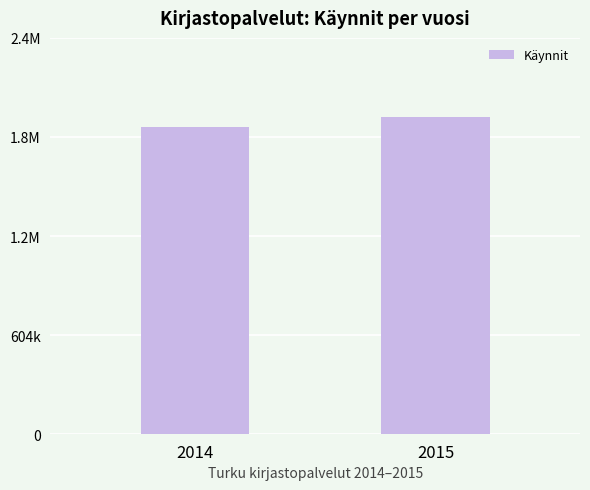

Are the bars grouped side by side (vs. stacked)?

No